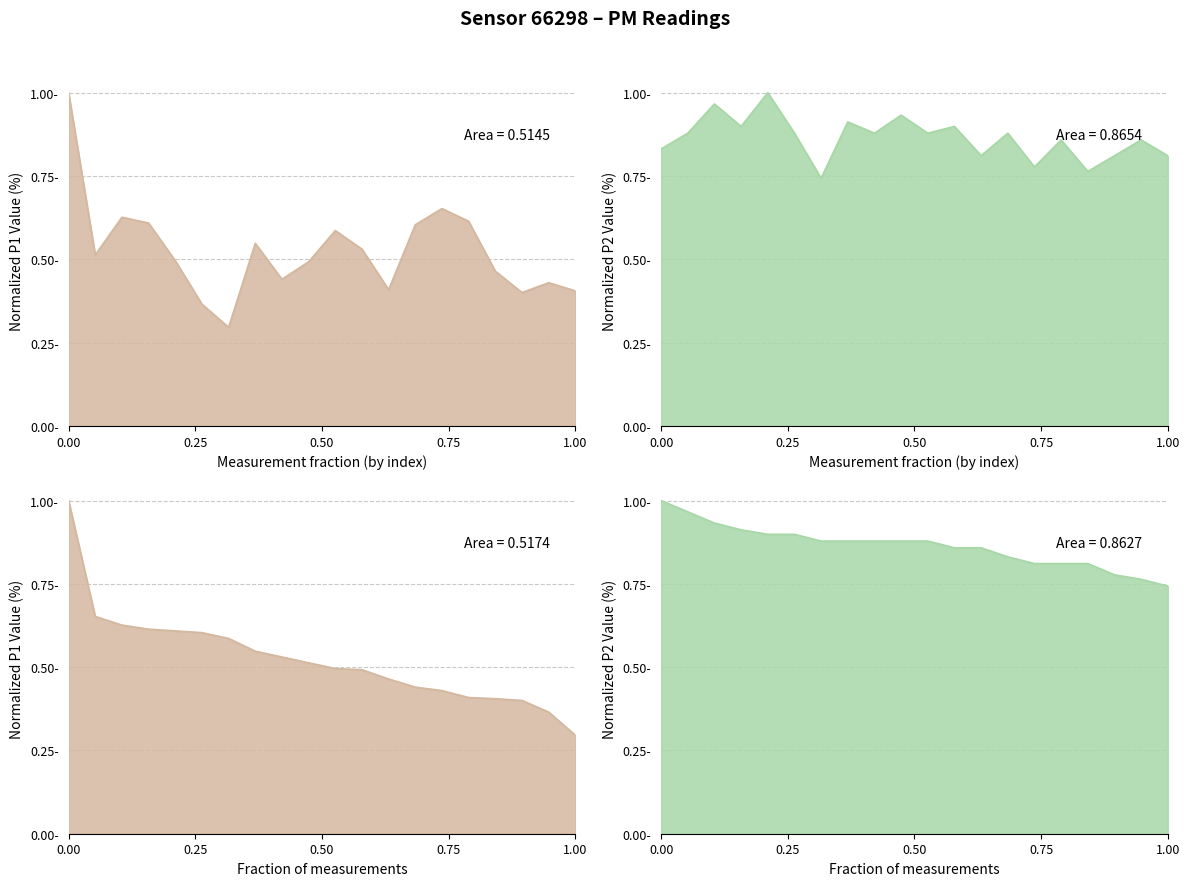

Does the chart have visible grid lines?

Yes